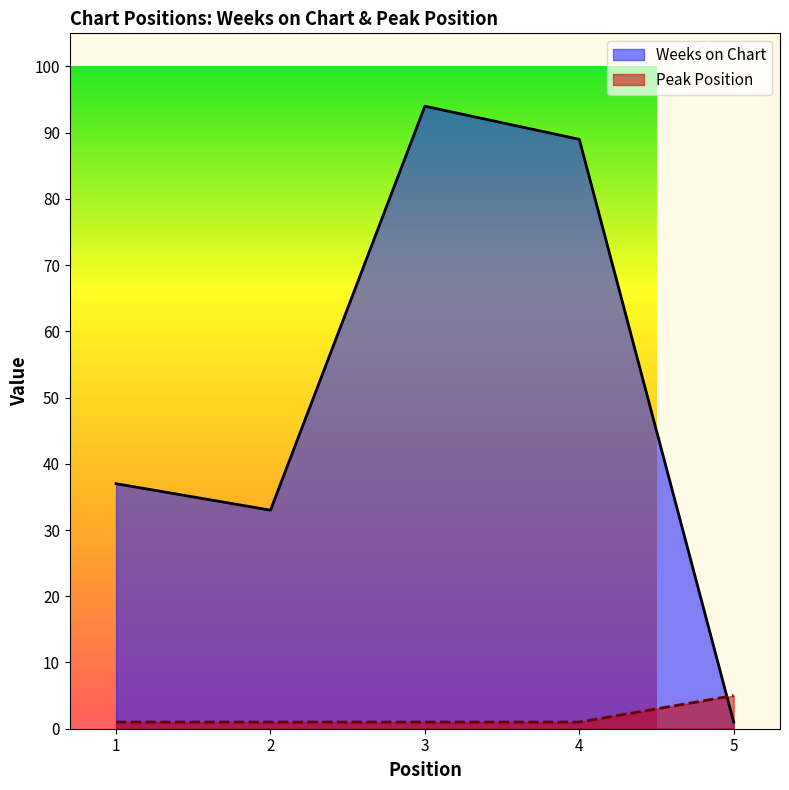

What is the value of the Peak Position point at the 2nd from the left?

1